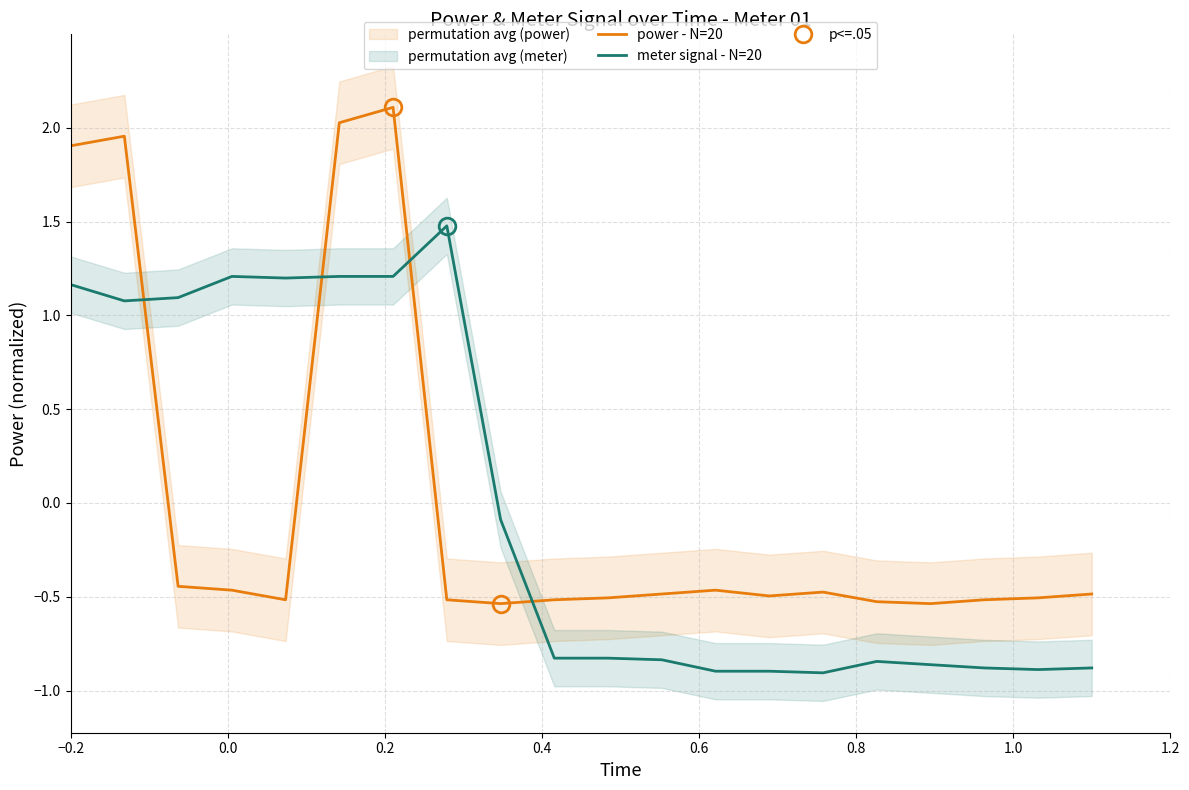

Which series has the largest range (max minus min)?

power - N=20